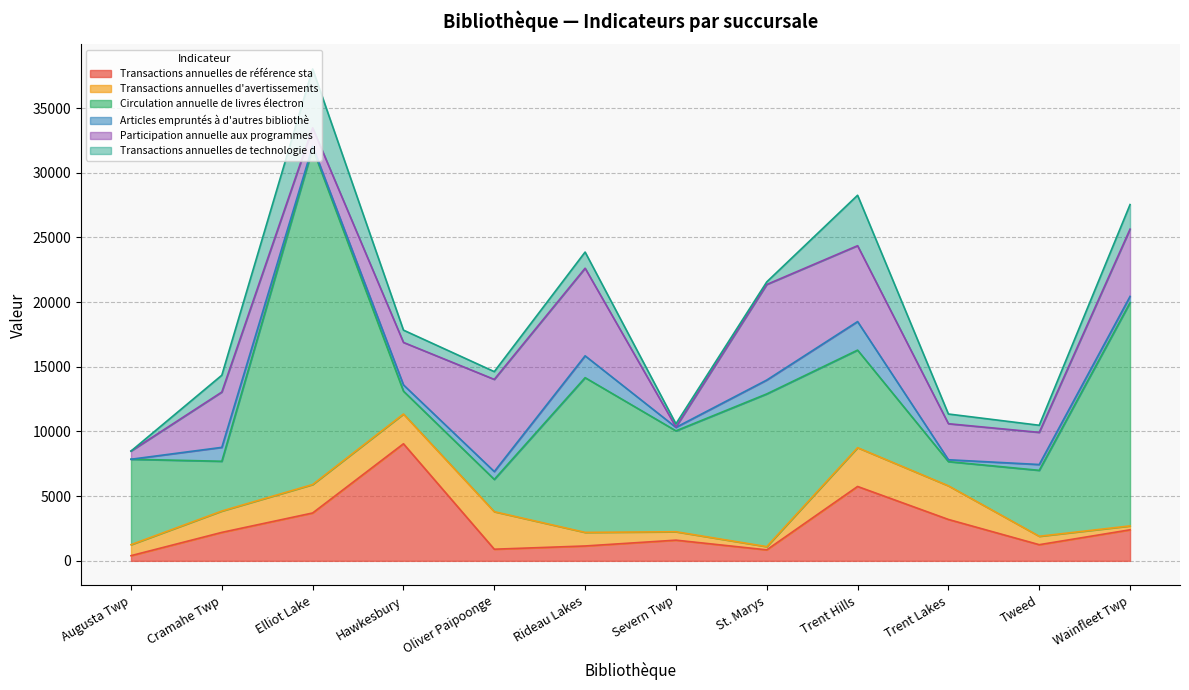

Reading left to right, what are all the values shown in this chart?

Transactions annuelles de référence sta: Augusta Twp=400	Cramahe Twp=2200	Elliot Lake=3700	Hawkesbury=9050	Oliver Paipoonge=900	Rideau Lakes=1150	Severn Twp=1600	St. Marys=850	Trent Hills=5750	Trent Lakes=3200	Tweed=1250	Wainfleet Twp=2400
Transactions annuelles d'avertissements: Augusta Twp=850	Cramahe Twp=1650	Elliot Lake=2200	Hawkesbury=2300	Oliver Paipoonge=2900	Rideau Lakes=1050	Severn Twp=650	St. Marys=250	Trent Hills=3000	Trent Lakes=2600	Tweed=650	Wainfleet Twp=300
Circulation annuelle de livres électron: Augusta Twp=6604	Cramahe Twp=3848	Elliot Lake=26000	Hawkesbury=1768	Oliver Paipoonge=2496	Rideau Lakes=11960	Severn Twp=7800	St. Marys=11804	Trent Hills=7540	Trent Lakes=1872	Tweed=5096	Wainfleet Twp=17264
Articles empruntés à d'autres bibliothè: Augusta Twp=0	Cramahe Twp=1075	Elliot Lake=160	Hawkesbury=483	Oliver Paipoonge=606	Rideau Lakes=1689	Severn Twp=268	St. Marys=1073	Trent Hills=2206	Trent Lakes=143	Tweed=451	Wainfleet Twp=477
Participation annuelle aux programmes: Augusta Twp=631	Cramahe Twp=4275	Elliot Lake=1414	Hawkesbury=3284	Oliver Paipoonge=7125	Rideau Lakes=6771	Severn Twp=26	St. Marys=7387	Trent Hills=5865	Trent Lakes=2786	Tweed=2484	Wainfleet Twp=5199
Transactions annuelles de technologie d: Augusta Twp=0	Cramahe Twp=1300	Elliot Lake=4550	Hawkesbury=950	Oliver Paipoonge=600	Rideau Lakes=1250	Severn Twp=250	St. Marys=200	Trent Hills=3900	Trent Lakes=750	Tweed=550	Wainfleet Twp=1900